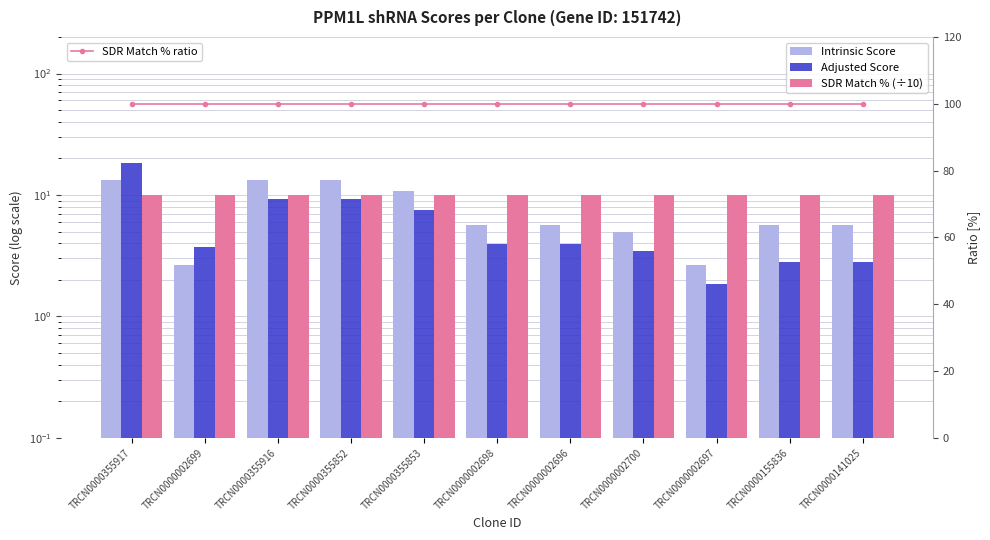

What is the label of the 3rd bar from the right?

TRCN0000002697